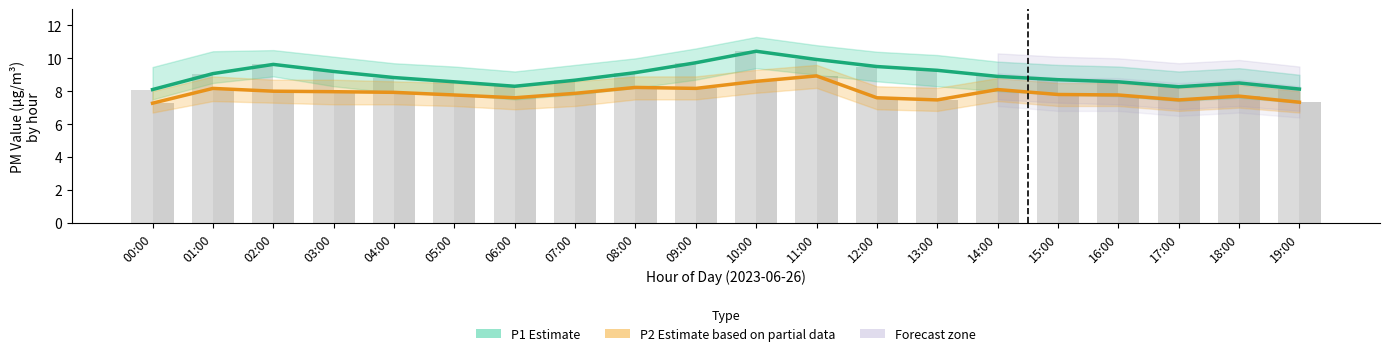

List the series in order of their peak value, lowest first.

P2 (Partial Estimate), P1 (Estimate)